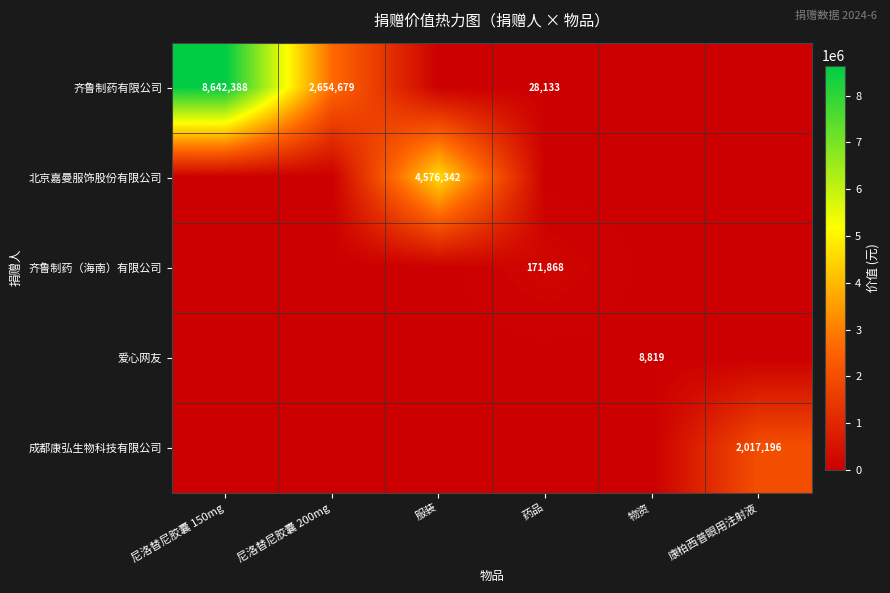

True or false: 齐鲁制药有限公司 has a value of 28133 at 药品.

True